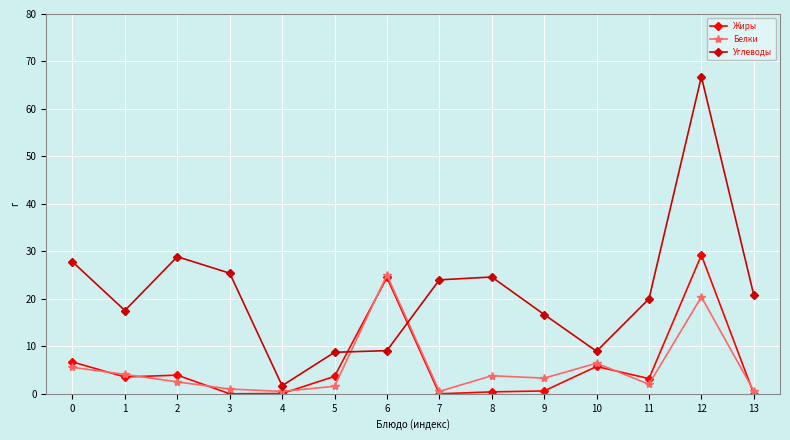

Is it true that Жиры equals 3.9 at 2?

True